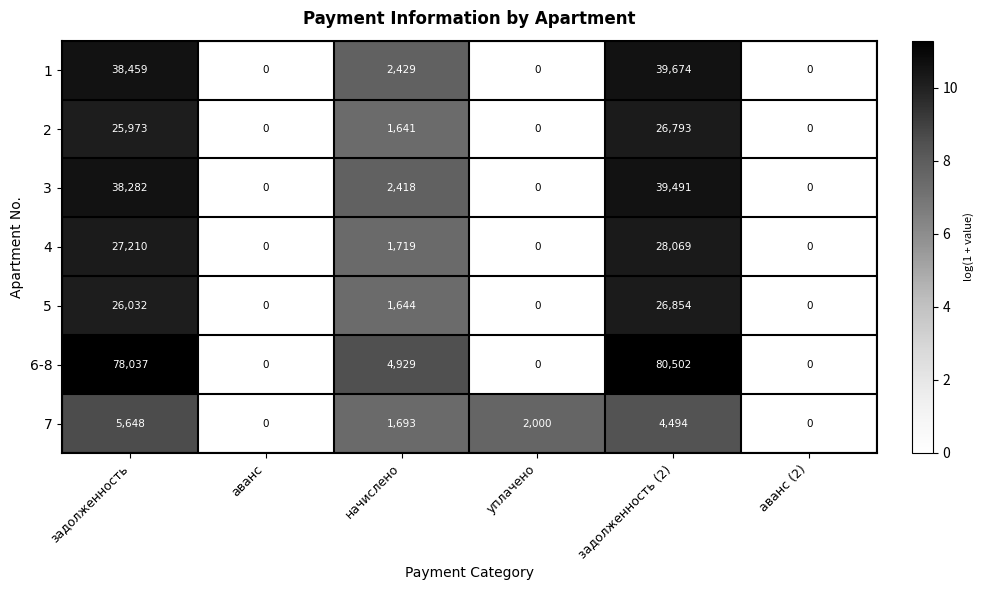

What is the difference between the maximum and minimum values in the 4 series?

28069